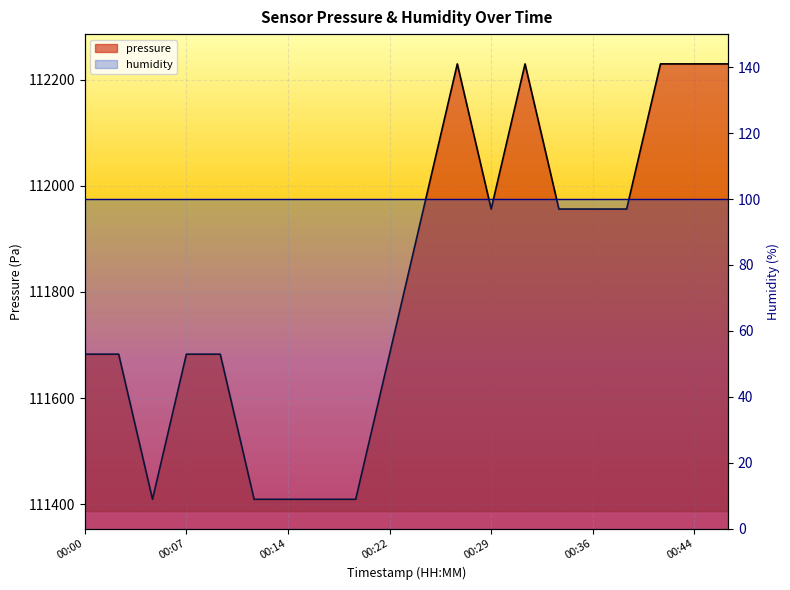

At which category does the chart reach its minimum across all series?

00:05